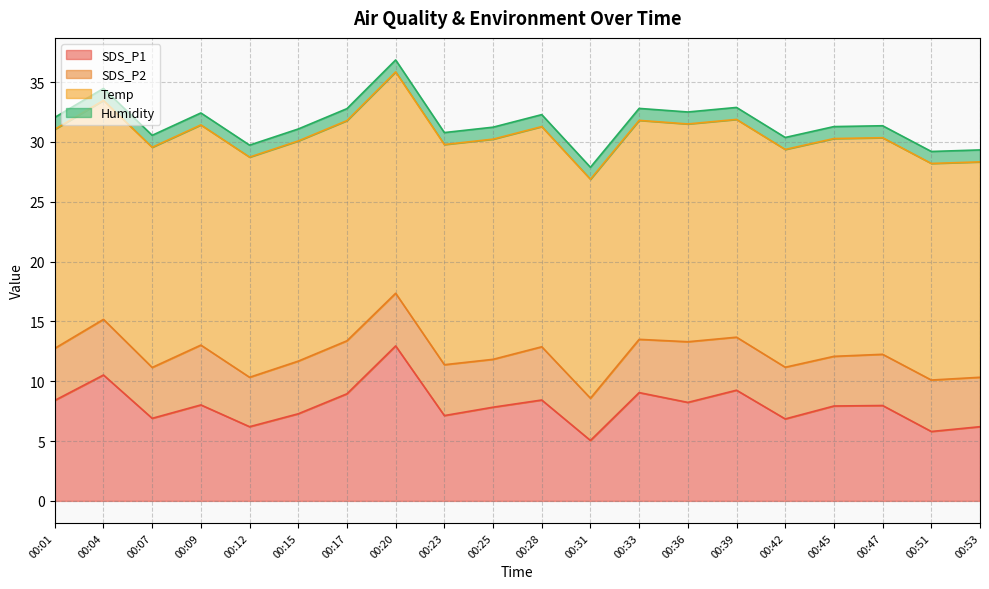

Does the chart display data point markers on the line(s)?

No